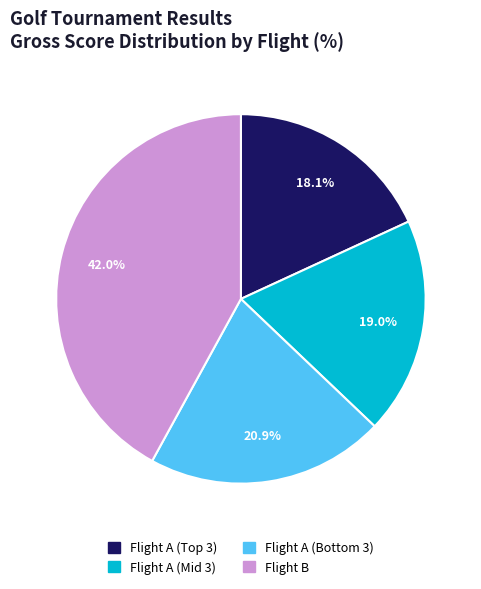

Is there any slice that represents more than half of the pie?

No